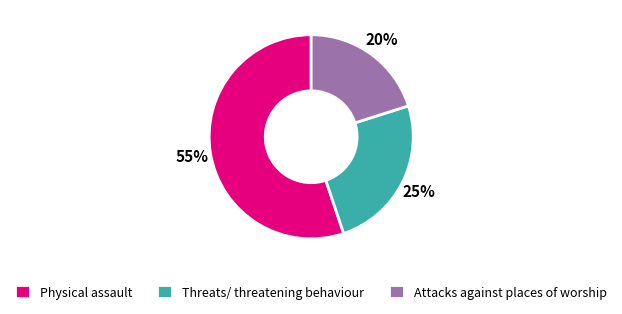

Do Physical assault and Attacks against places of worship together represent more than half of the pie?

Yes